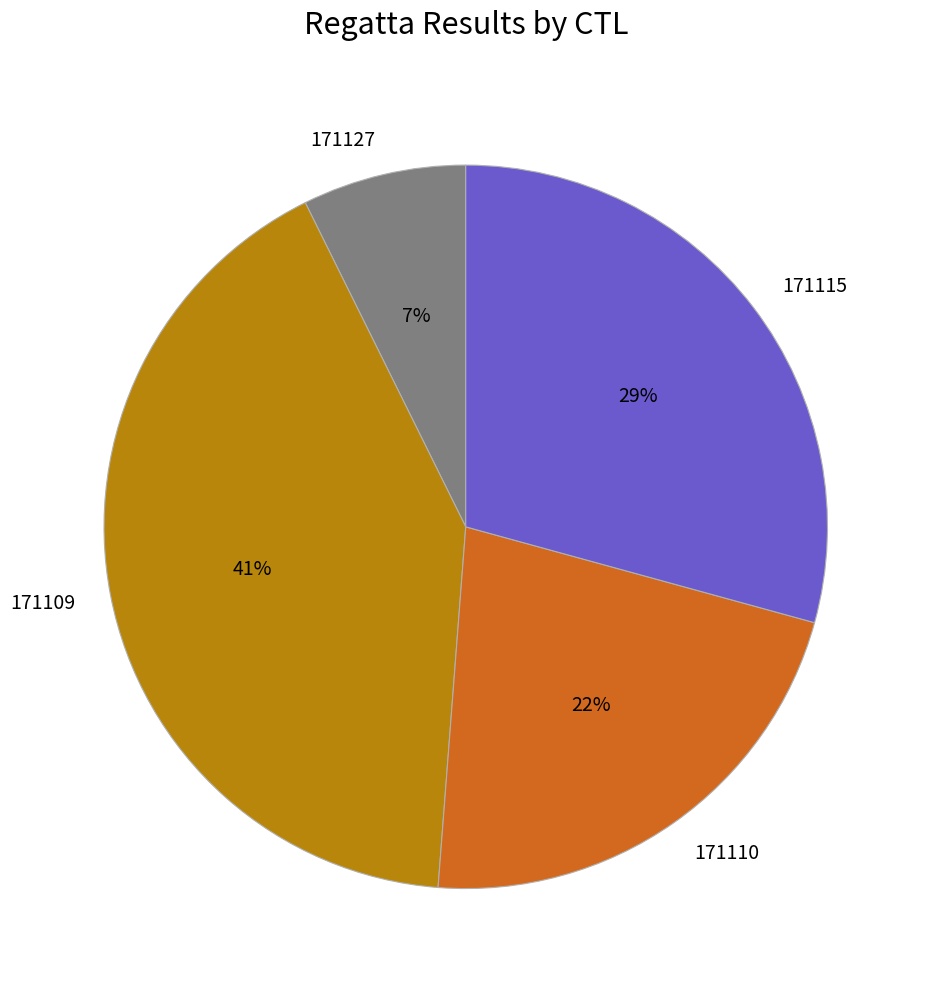

How many slices are in this pie chart?

4